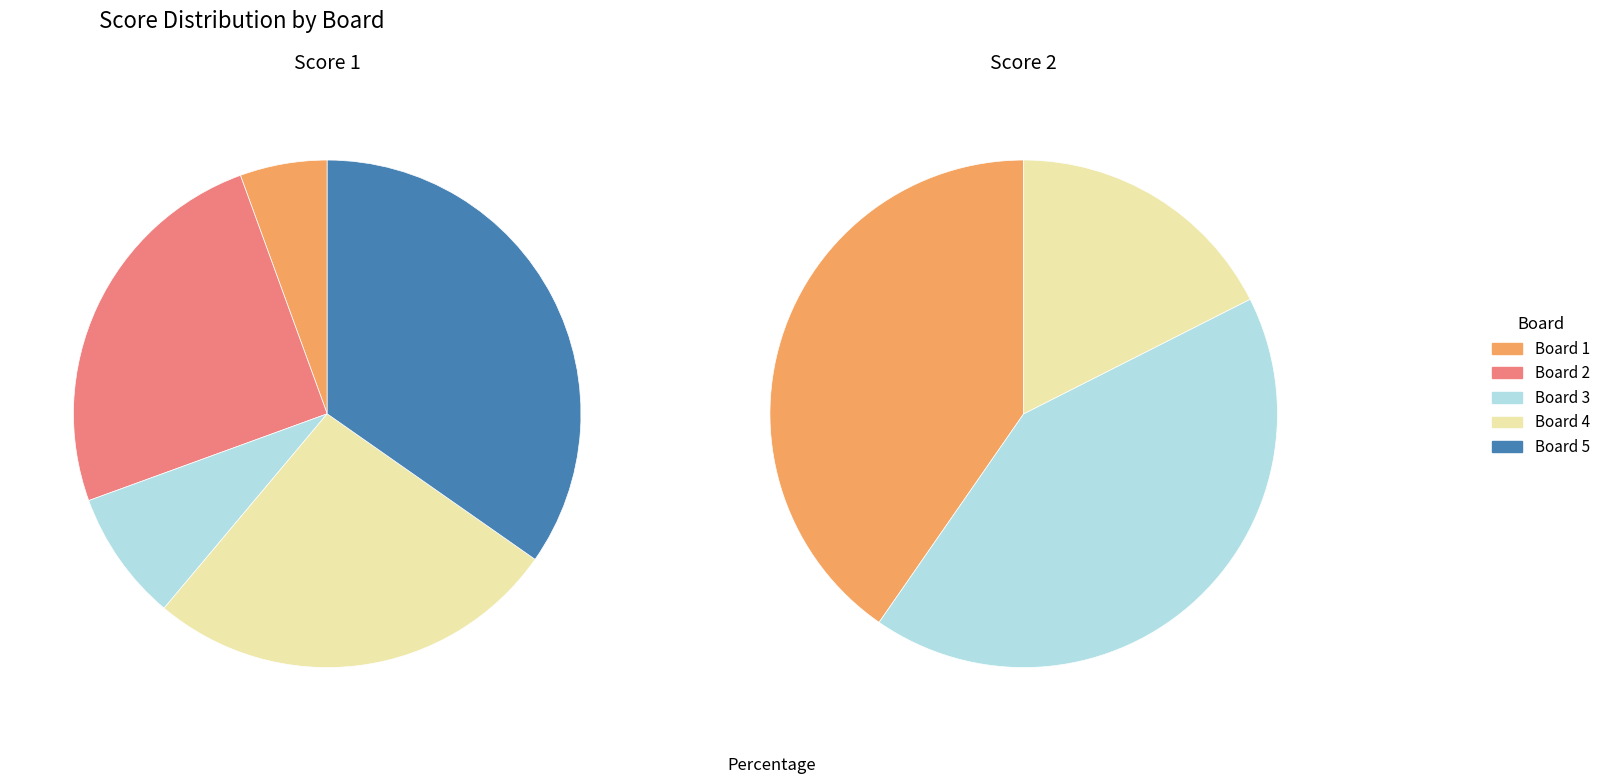

Do Board 4 and Board 1 together represent more than half of the pie?

No